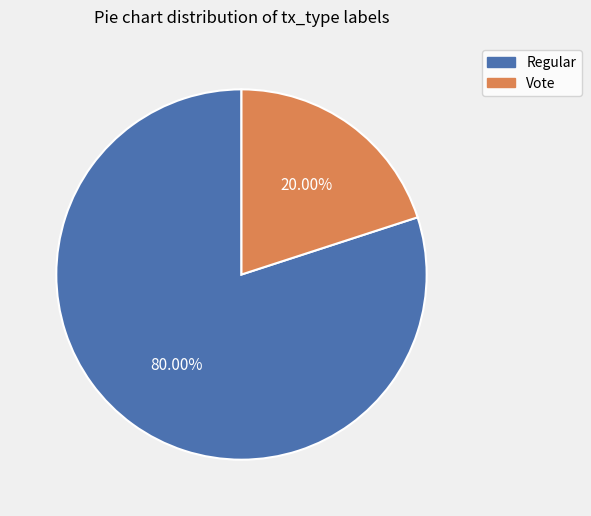

How many slices are in this pie chart?

2